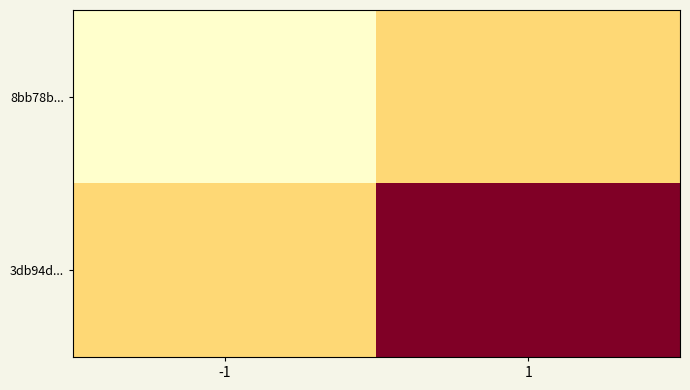

Which series has the widest spread of values?

3db94d...